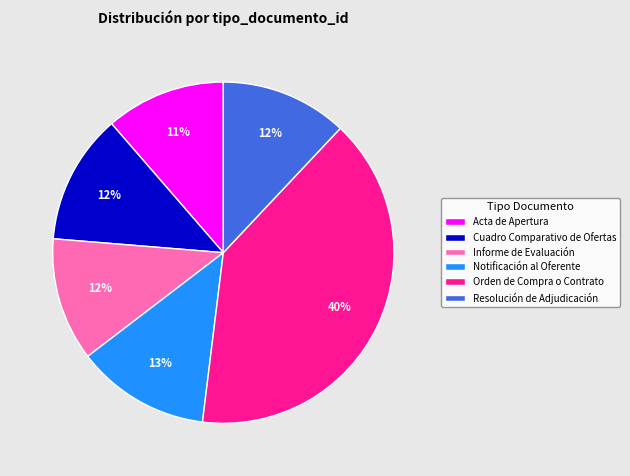

Which slice is the largest?

Orden de Compra o Contrato